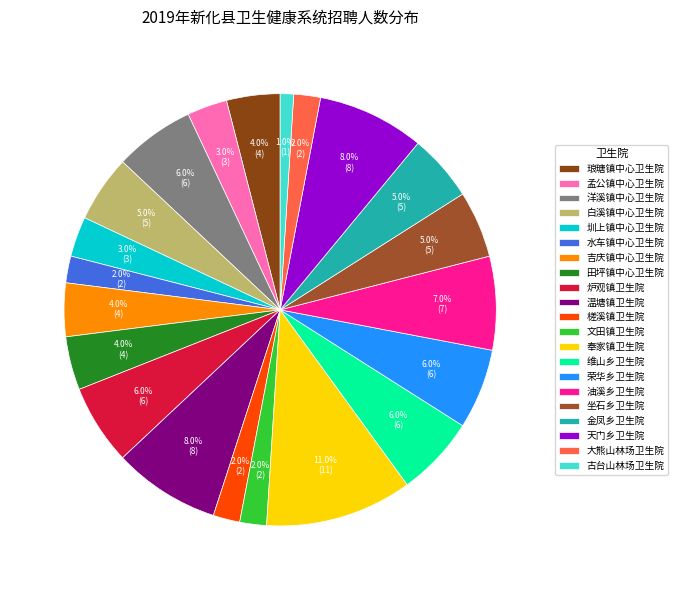

Is the sum of 洋溪镇中心卫生院 and 水车镇中心卫生院 greater than half?

No